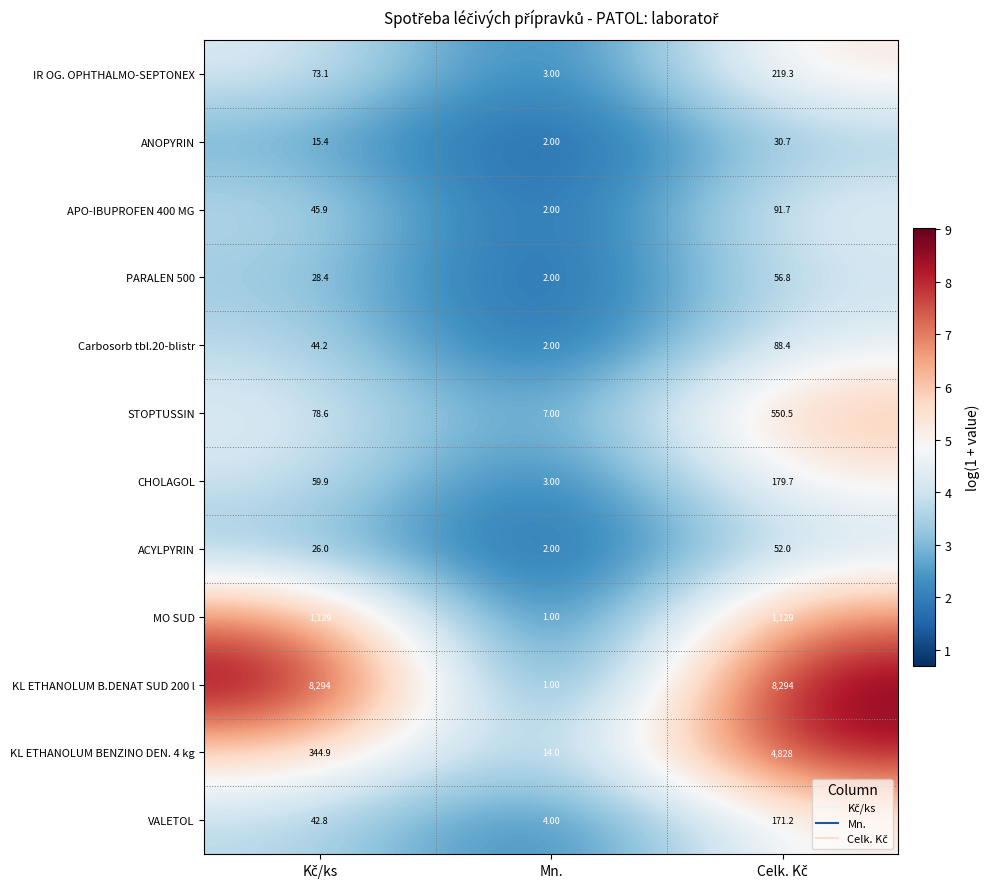

Rank the series by their maximum value, from lowest to highest.

ANOPYRIN, ACYLPYRIN, PARALEN 500, Carbosorb tbl.20-blistr, APO-IBUPROFEN 400 MG, VALETOL, CHOLAGOL, IR OG. OPHTHALMO-SEPTONEX, STOPTUSSIN, MO SUD, KL ETHANOLUM BENZINO DEN. 4 kg, KL ETHANOLUM B.DENAT SUD 200 l